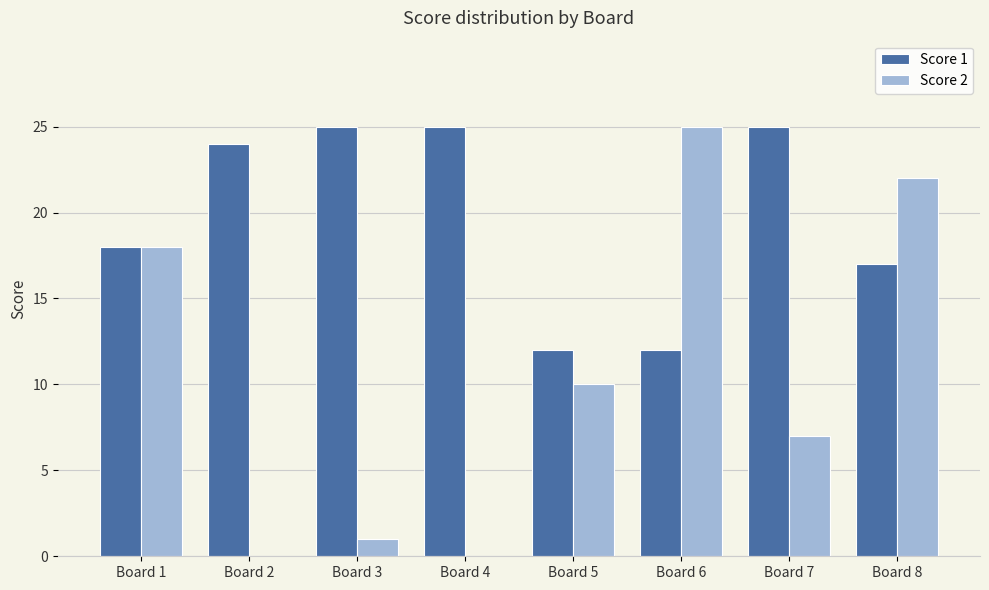

What is the total value across all series at Board 3?

26